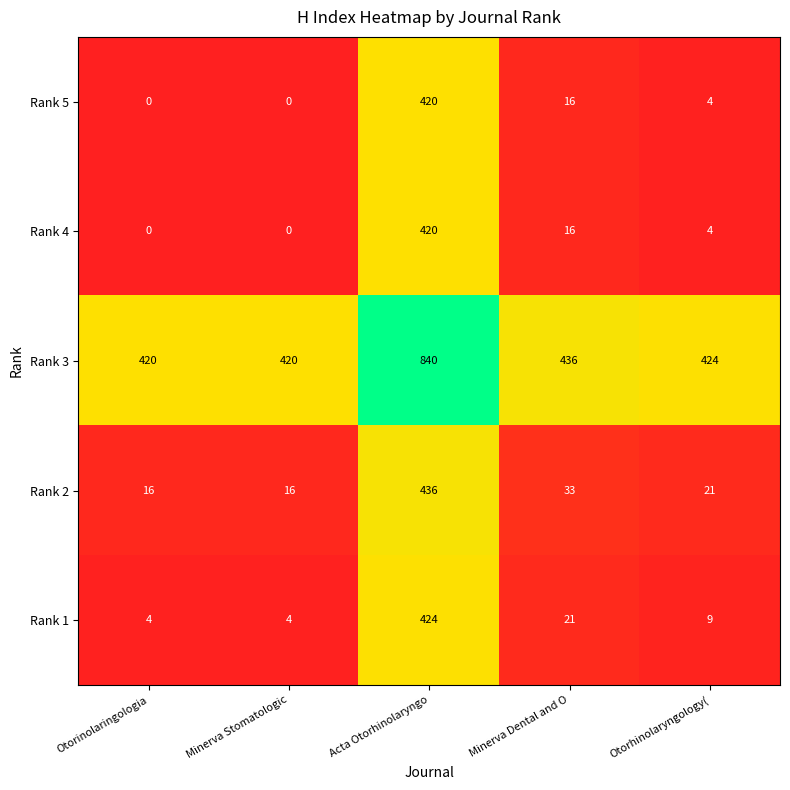

The value of Rank 1 at Otorinolaringologia is 7. True or false?

False